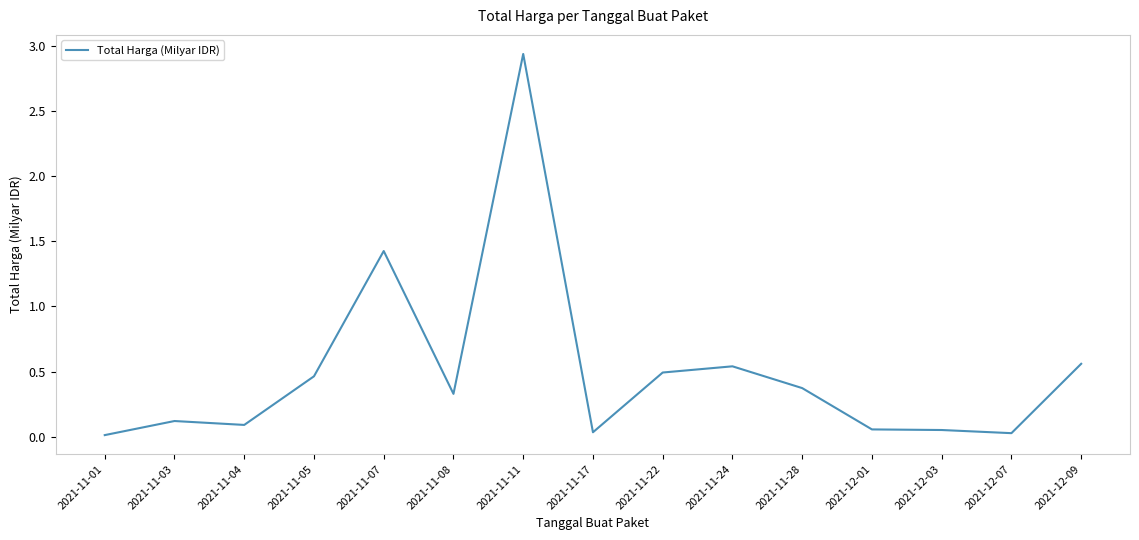

What is the change in value from 2021-11-04 to 2021-11-11?

+2.8